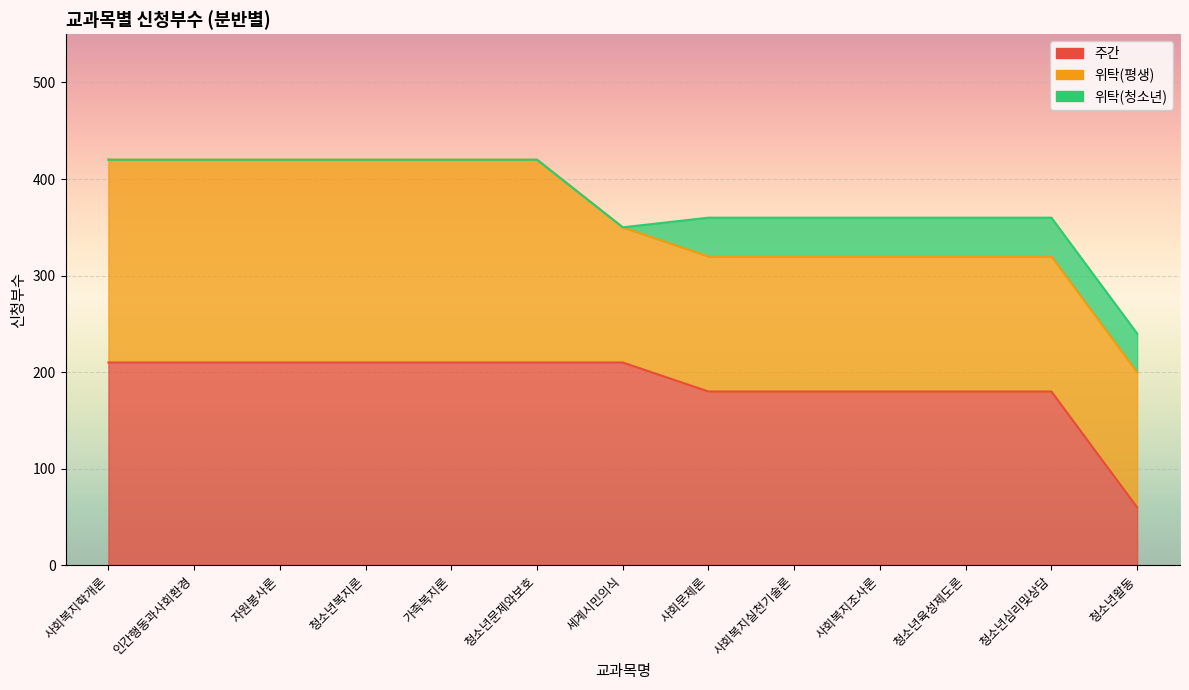

What is the maximum value shown in the chart?

210